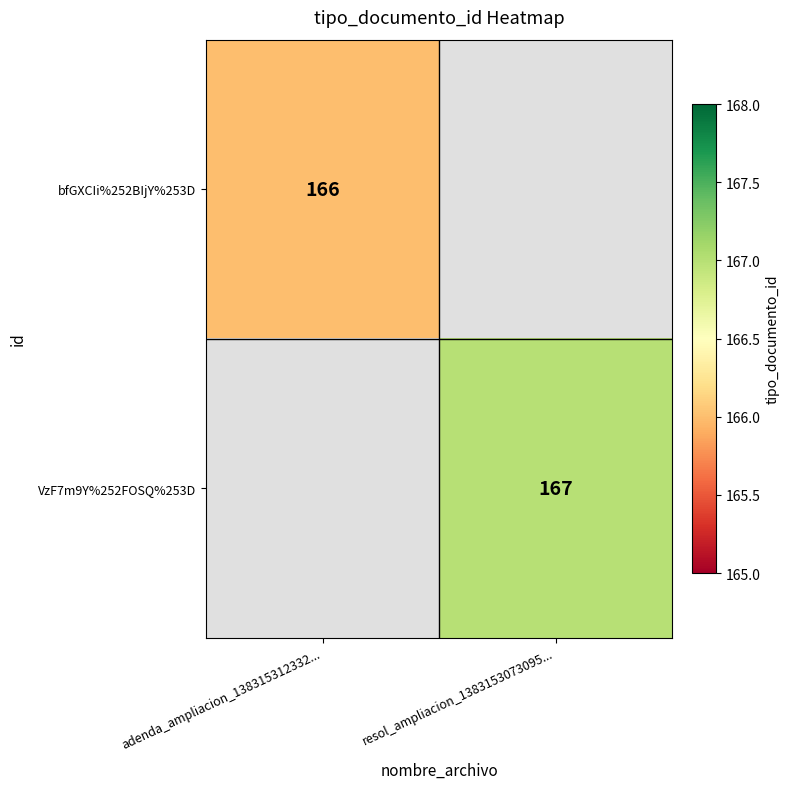

What is the greatest value displayed?

167.0